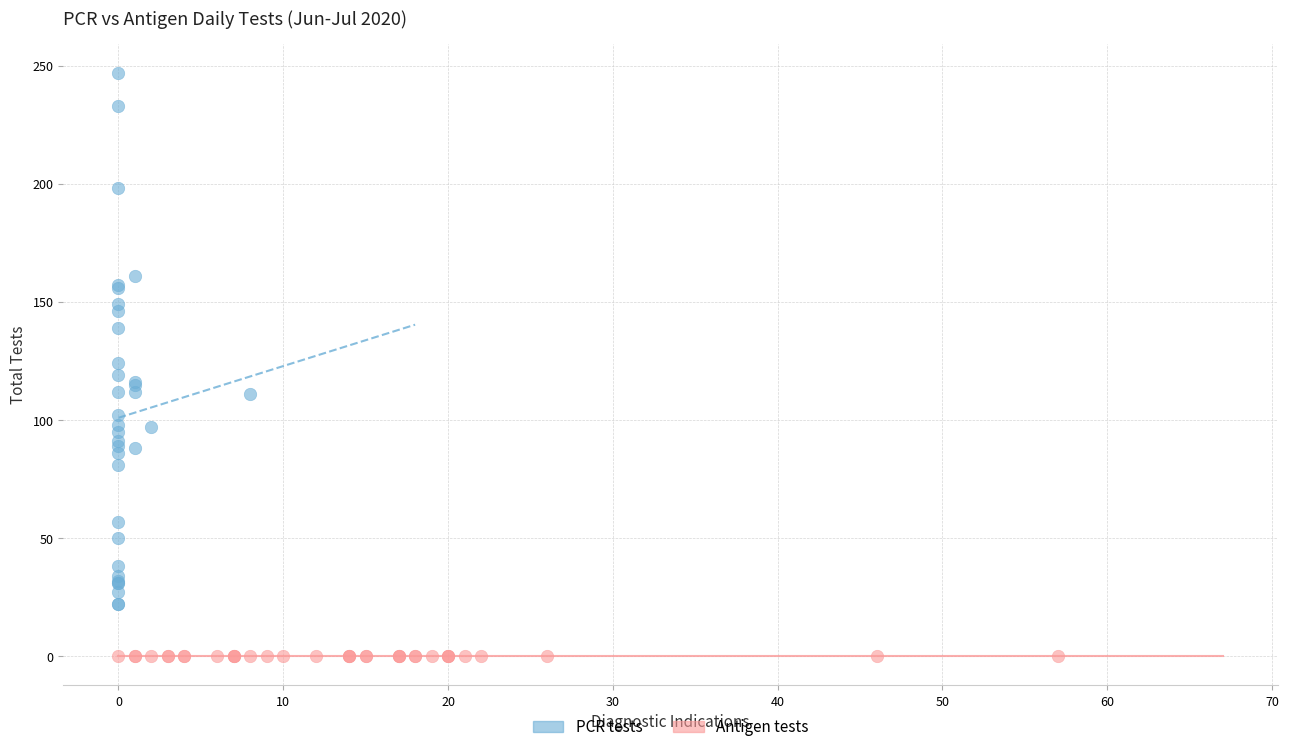

What are all the series names shown in the legend?

PCR tests, Antigen tests